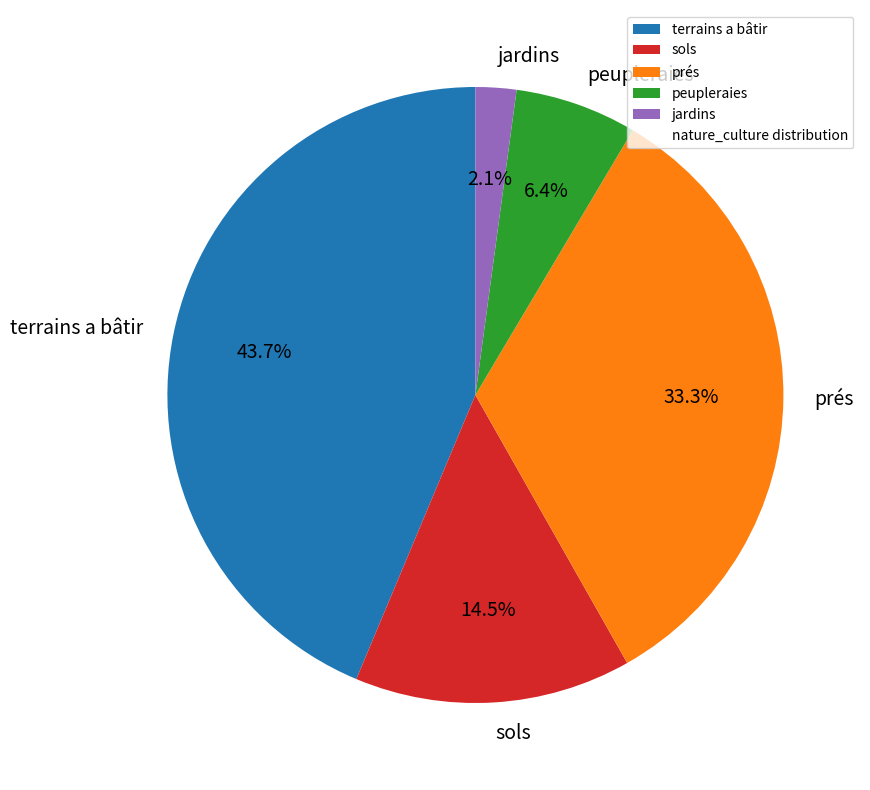

How much of the chart is everything except peupleraies?

93.6%